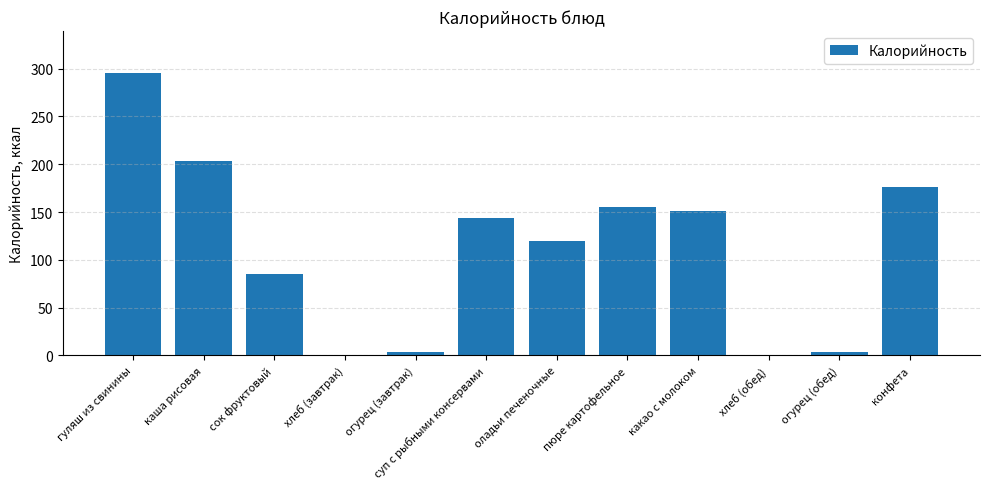

What is the greatest value displayed?

295